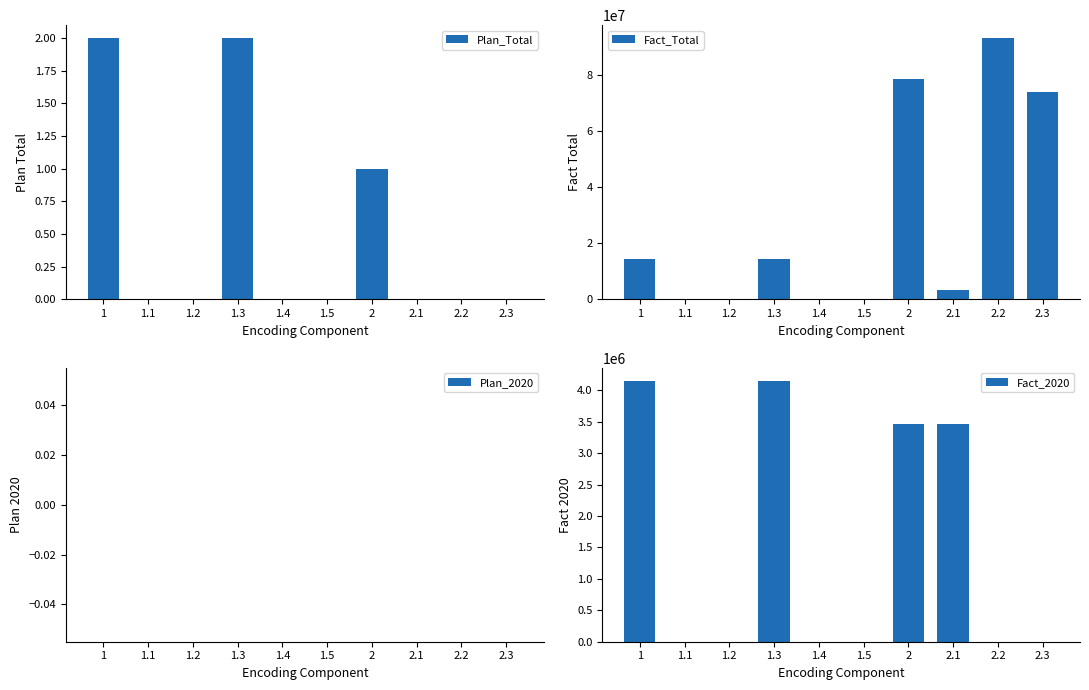

The Plan_2020 series shows 0 at 1.1. True or false?

True